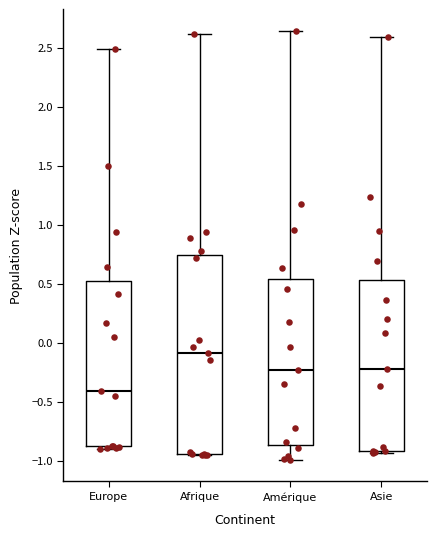

Reading left to right, read every box against the y-axis: the position of its median line, the range the box covers, and the ends of its whiskers. The values are not printed on the chart, so give them approximately, as read against the axis.

Europe: median -0.40, box -0.90 to 0.50, whiskers -0.90 (just below the box's lower edge) to 2.50
Afrique: median -0.10, box -0.95 to 0.75, whiskers -0.95 to 2.60
Amérique: median -0.25, box -0.85 to 0.55, whiskers -1.00 to 2.65
Asie: median -0.20, box -0.90 to 0.55, whiskers -0.95 to 2.60